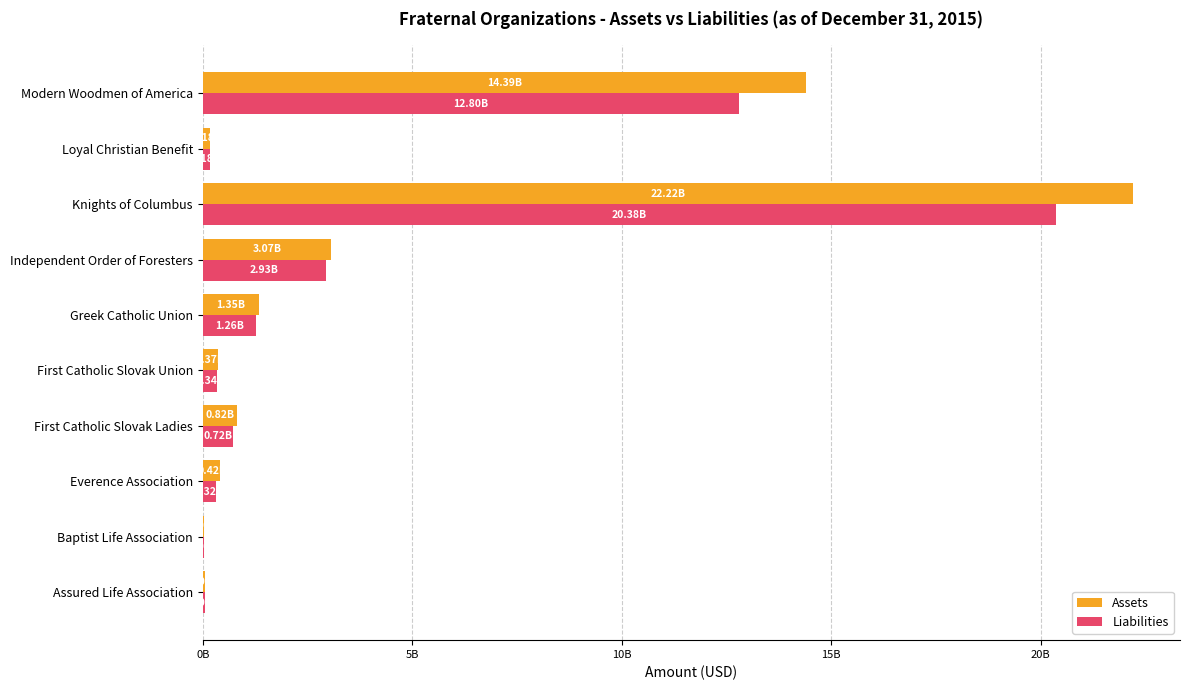

What are all the series names shown in the legend?

Assets, Liabilities